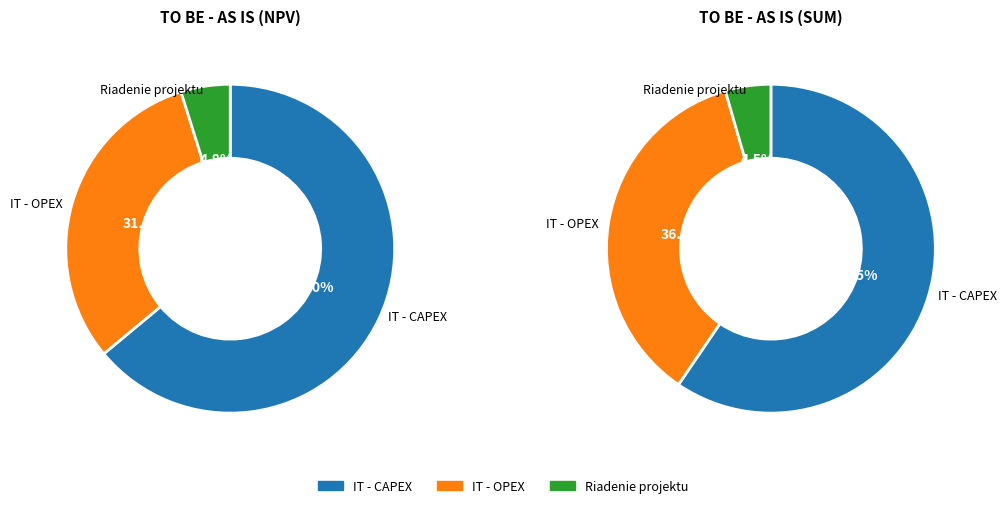

Is IT - OPEX the majority of the pie?

No